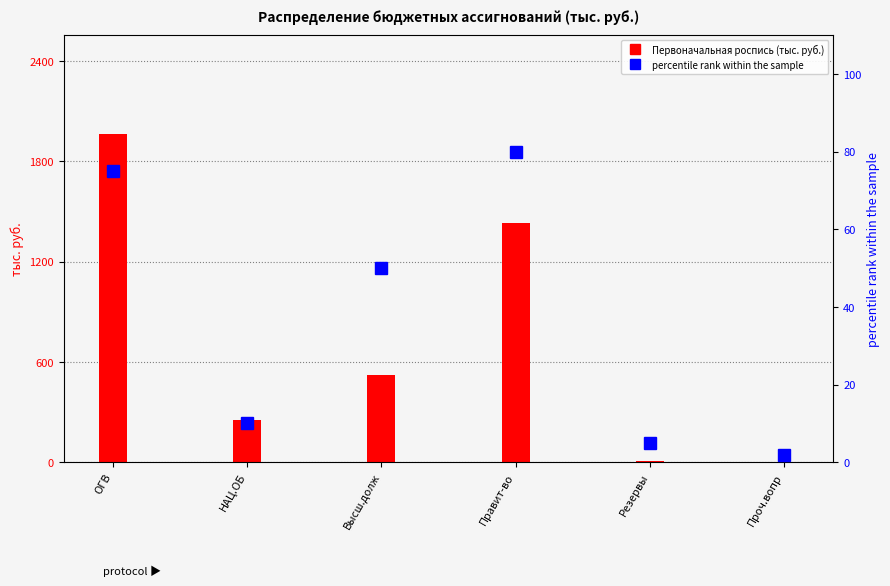

What is the greatest value displayed?

1965.8